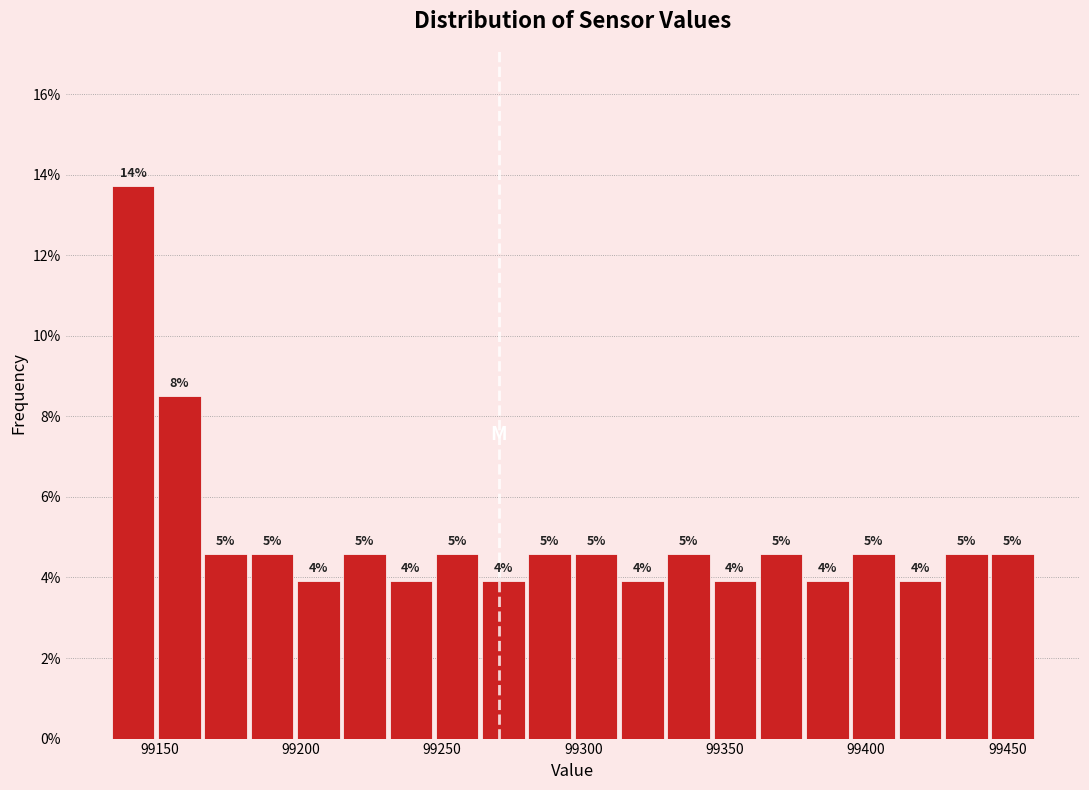

Around what value on the x-axis is the tallest bar? Give the approximate position of its centre, as read against the axis.

99140